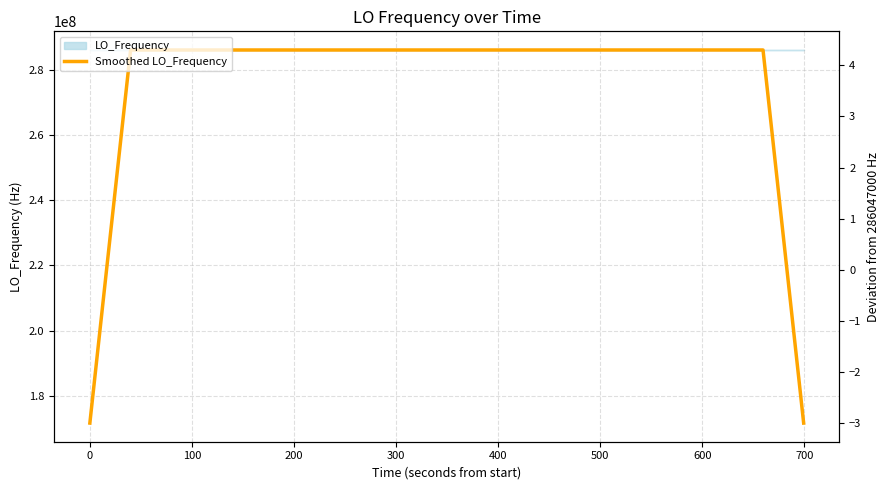

True or false: the data shows 505861989.5 at 26.

False